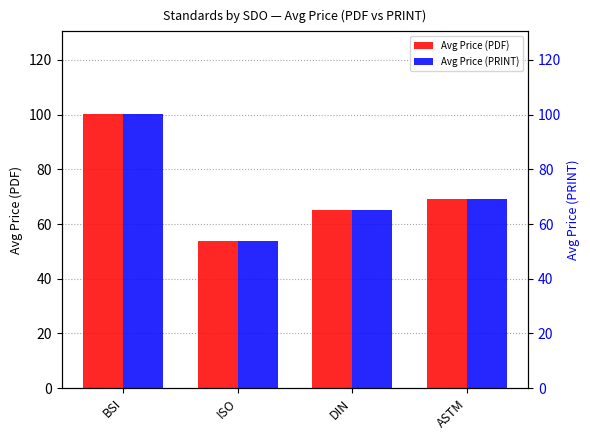

Reading right to left, transcribe all the data shown in this chart.

Avg Price (PDF): 69.0	64.9	53.7	100.4
Avg Price (PRINT): 69.0	64.9	53.7	100.4